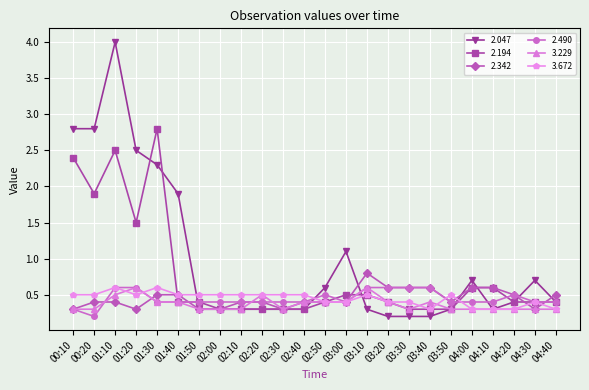

Reading left to right, extract all data points from this chart.

2.047: 2.8	2.8	4.0	2.5	2.3	1.9	0.3	0.3	0.3	0.3	0.3	0.3	0.6	1.1	0.3	0.2	0.2	0.2	0.3	0.7	0.3	0.4	0.7	0.4
2.194: 2.4	1.9	2.5	1.5	2.8	0.4	0.4	0.3	0.3	0.3	0.3	0.3	0.4	0.5	0.5	0.4	0.3	0.3	0.3	0.6	0.6	0.4	0.4	0.4
2.342: 0.3	0.4	0.4	0.3	0.5	0.5	0.3	0.3	0.4	0.4	0.3	0.4	0.4	0.4	0.8	0.6	0.6	0.6	0.4	0.6	0.6	0.5	0.3	0.5
2.490: 0.3	0.2	0.6	0.6	0.4	0.4	0.4	0.4	0.4	0.4	0.4	0.4	0.5	0.4	0.6	0.6	0.6	0.6	0.4	0.4	0.4	0.5	0.4	0.4
3.229: 0.3	0.3	0.5	0.6	0.4	0.4	0.3	0.3	0.3	0.5	0.3	0.4	0.4	0.4	0.6	0.4	0.3	0.4	0.3	0.3	0.3	0.3	0.3	0.3
3.672: 0.5	0.5	0.6	0.5	0.6	0.5	0.5	0.5	0.5	0.5	0.5	0.5	0.4	0.4	0.5	0.4	0.4	0.3	0.5	0.3	0.3	0.3	0.4	0.3